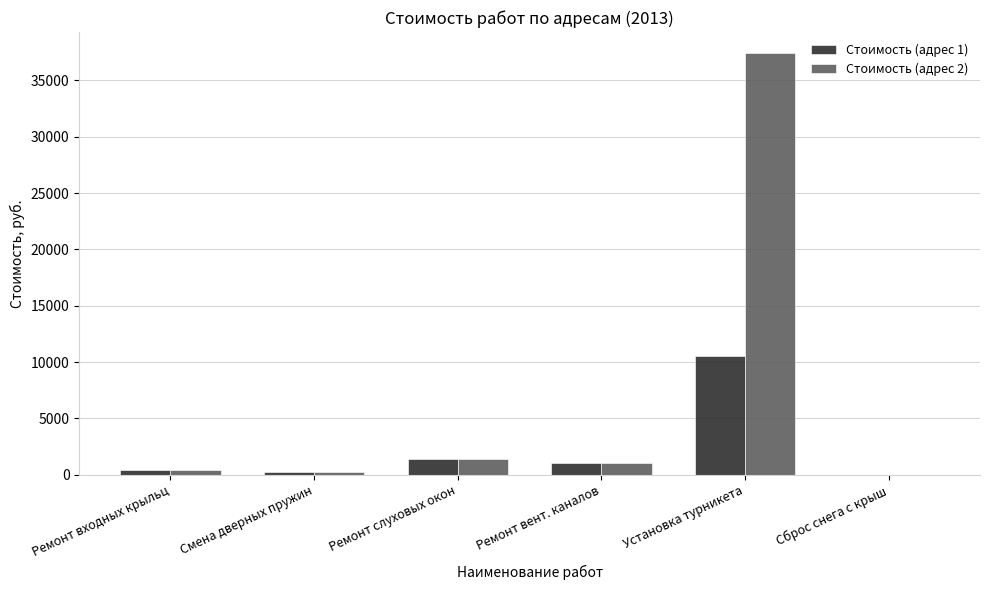

What is the sum of all Стоимость (адрес 2) values?

40560.9